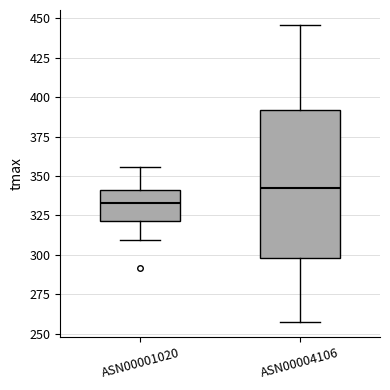

Where is the lower edge of the box for ASN00001020 on the y-axis? The values are not printed on the chart, so give them approximately, as read against the axis.

320